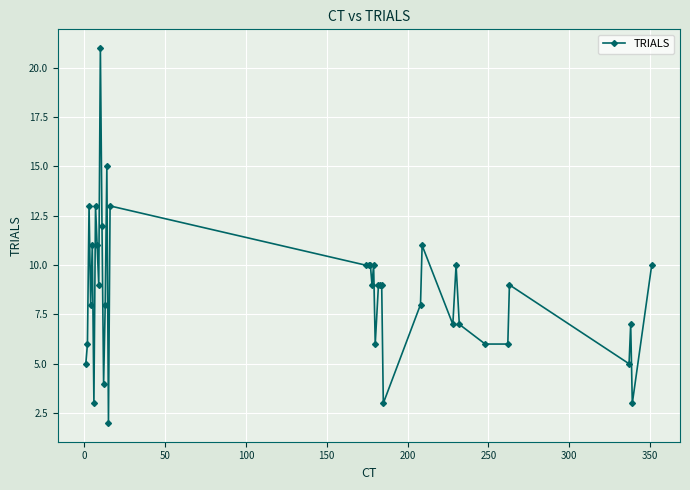

What is the difference between the maximum and minimum values?

19